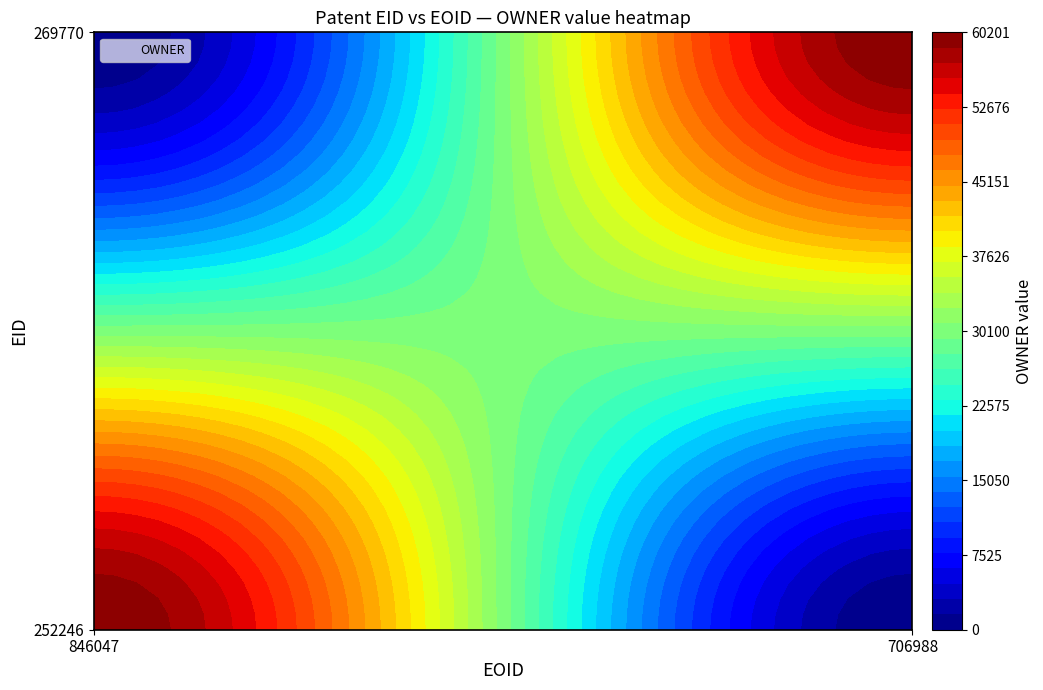

Reading right to left, extract all data points from this chart.

252246: 706988=0	846047=60156
269770: 706988=60201	846047=0